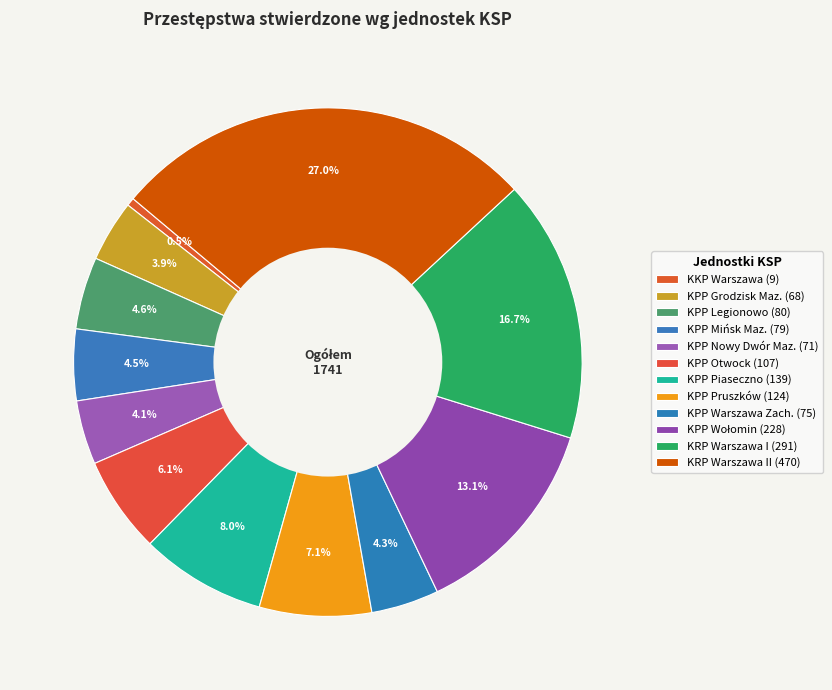

How many segments does this pie chart have?

12